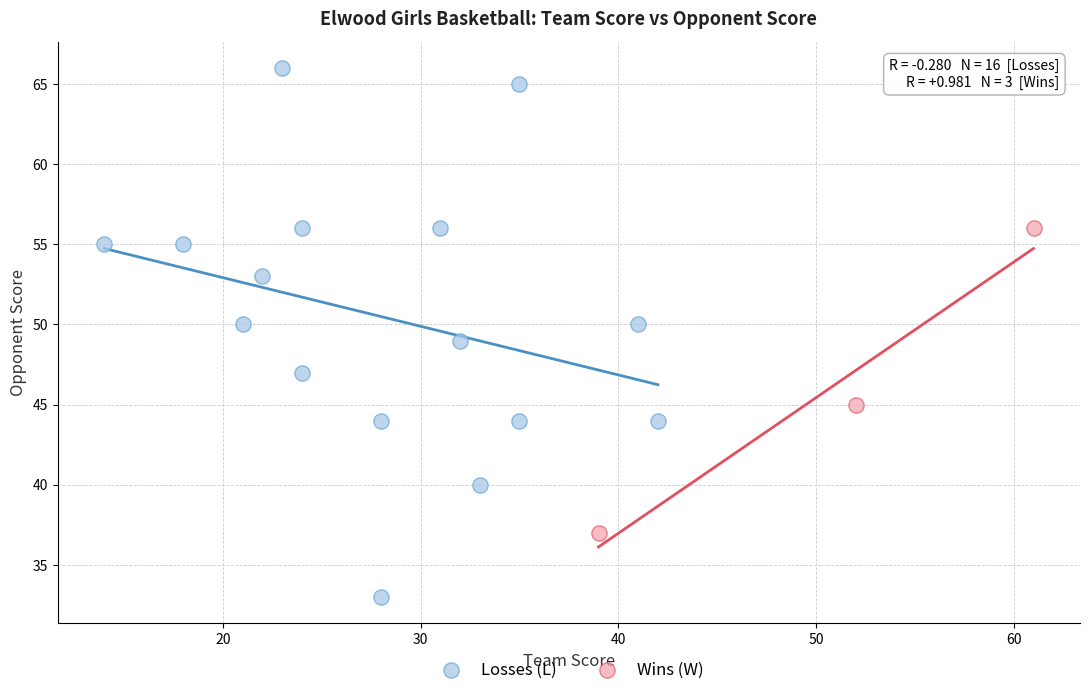

Which series has the widest spread of Y values?

Losses (L)